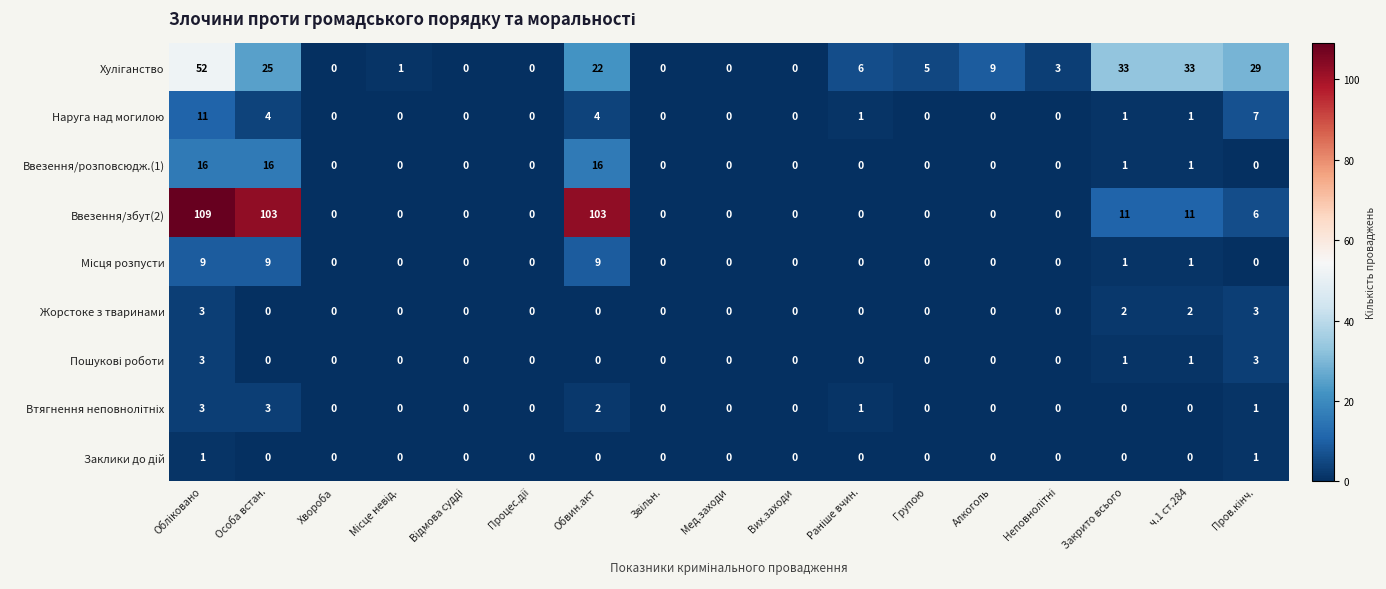

Which series has the largest total across all categories?

Ввезення/збут(2)